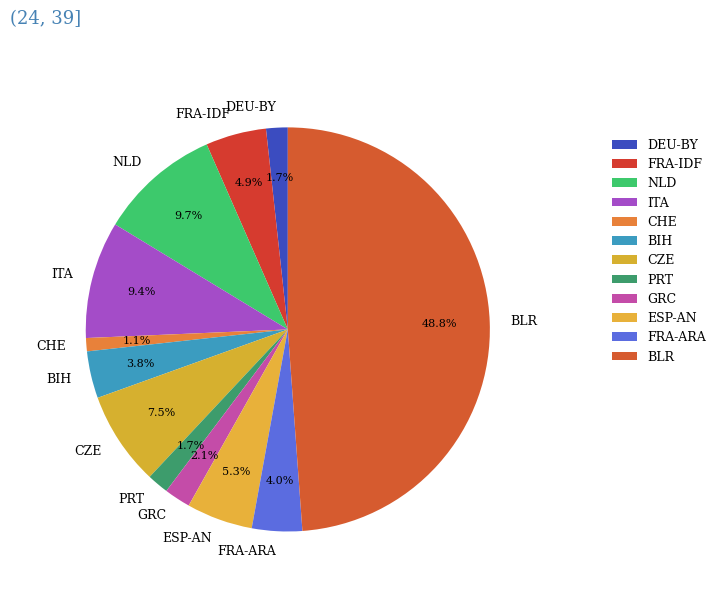

Do FRA-IDF and BIH together represent more than half of the pie?

No